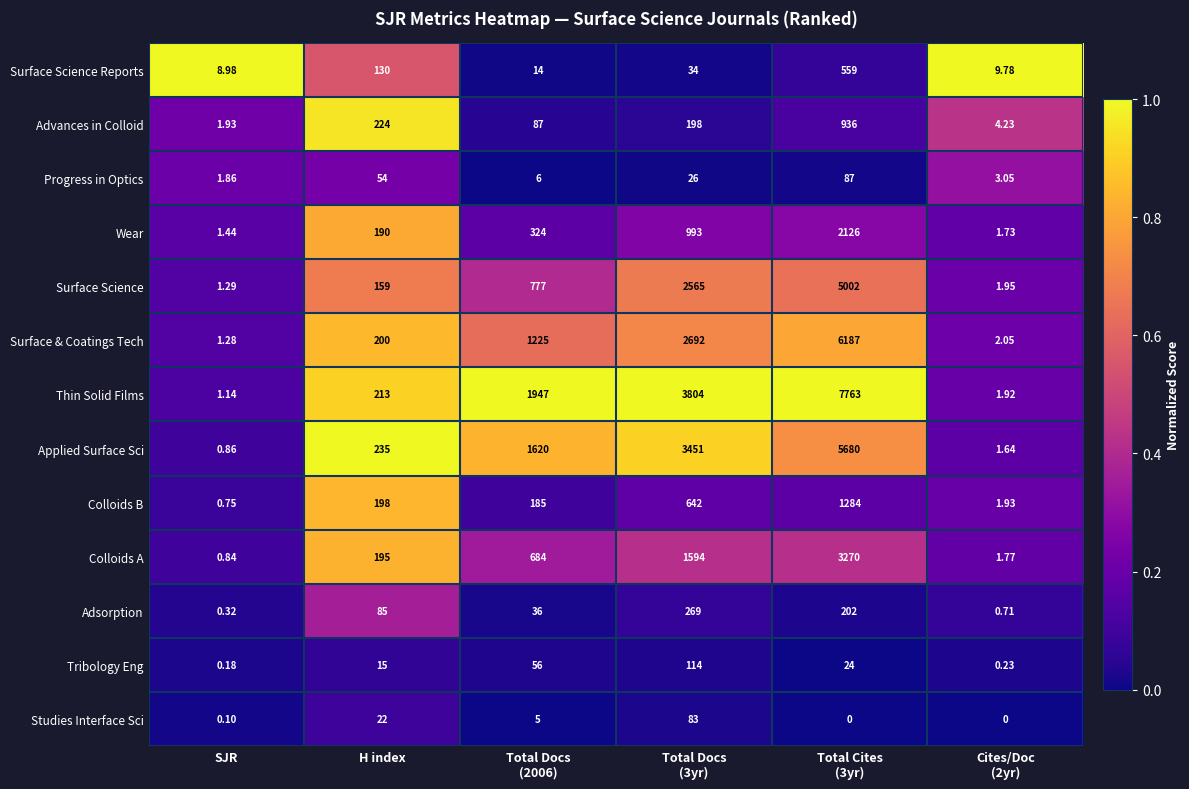

Which series changed the most between Total Docs
(3yr) and Cites/Doc
(2yr)?

Thin Solid Films